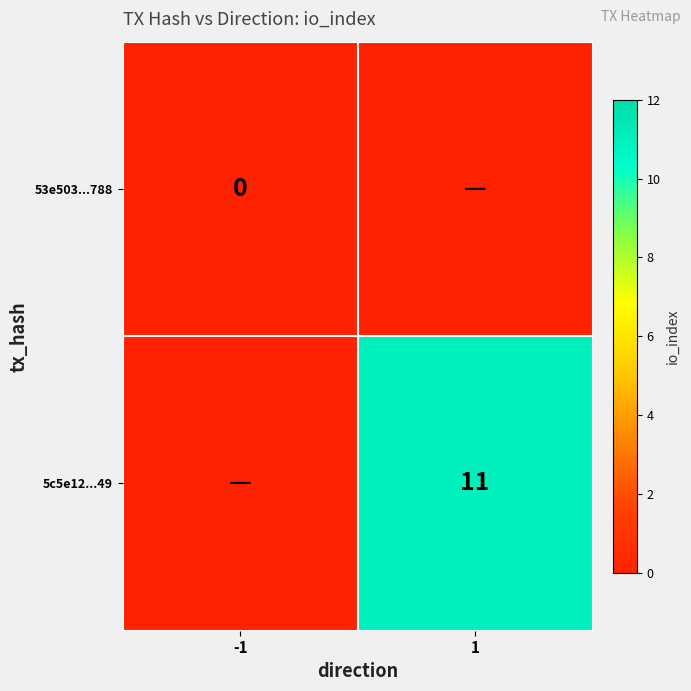

The 5c5e12...49 series shows 11 at 1. True or false?

True